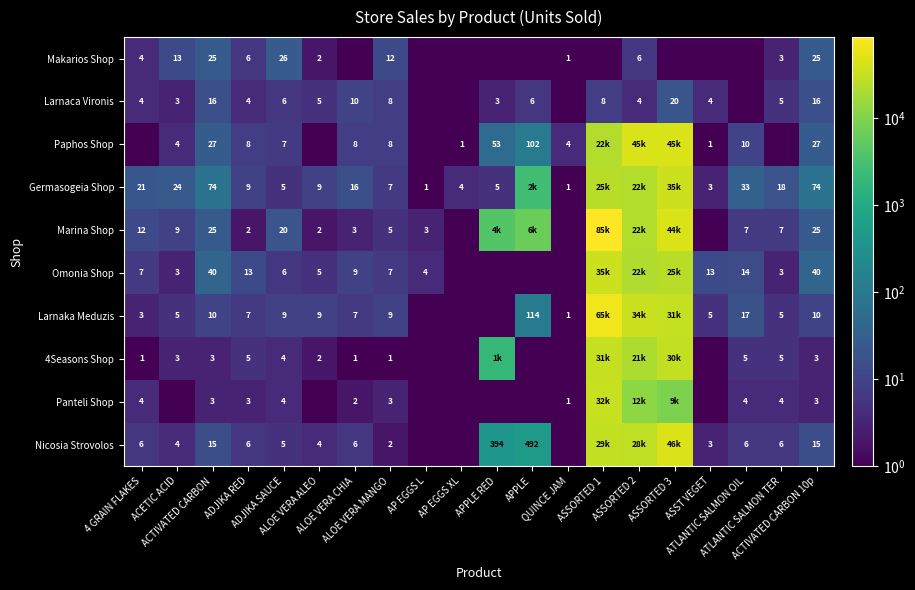

What is the spread (max minus min) of values at ASST VEGET?

12